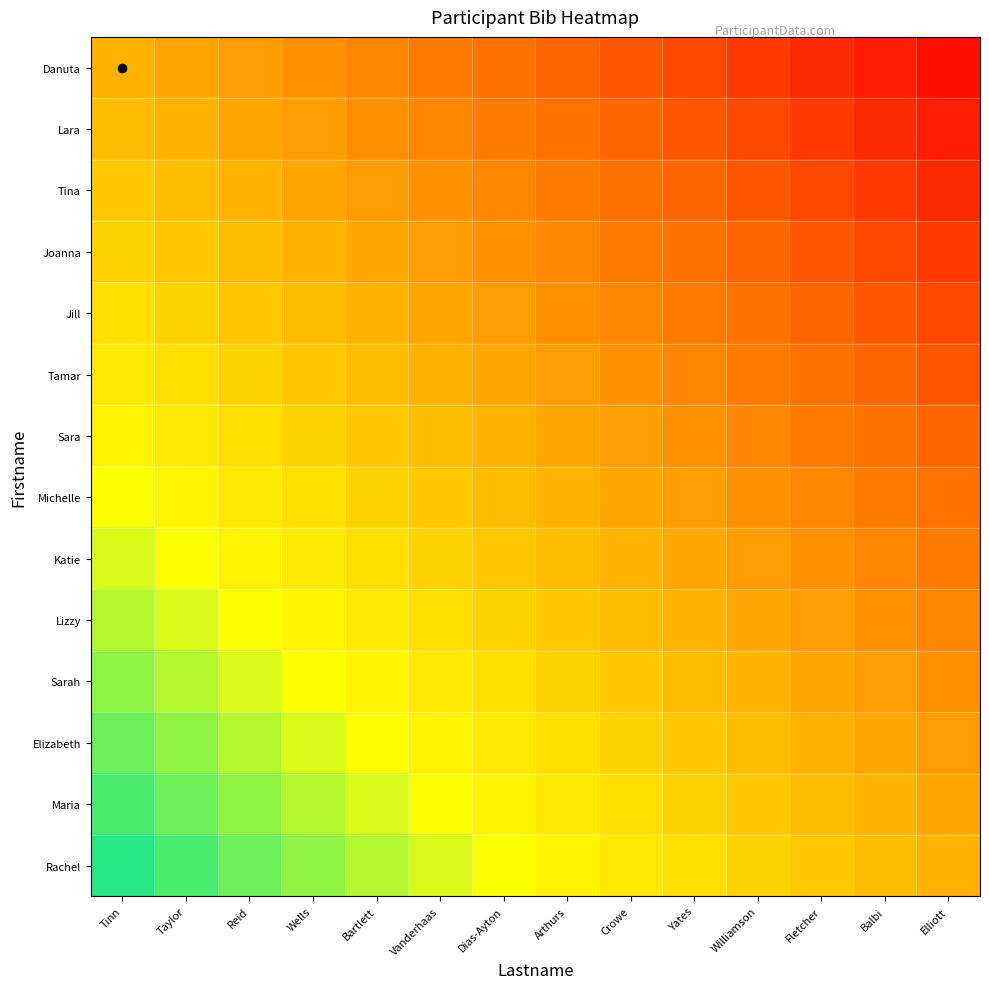

Reading left to right, list all the values displayed in this chart.

Danuta: Tinn=0.0	Taylor=-0.1	Reid=-0.1	Wells=-0.2	Bartlett=-0.3	Vanderhaas=-0.4	Dias-Ayton=-0.4	Arthurs=-0.5	Crowe=-0.6	Yates=-0.6	Williamson=-0.7	Fletcher=-0.8	Balbi=-0.9	Elliott=-0.9
Lara: Tinn=0.1	Taylor=0.0	Reid=-0.1	Wells=-0.1	Bartlett=-0.2	Vanderhaas=-0.3	Dias-Ayton=-0.4	Arthurs=-0.4	Crowe=-0.5	Yates=-0.6	Williamson=-0.6	Fletcher=-0.7	Balbi=-0.8	Elliott=-0.9
Tina: Tinn=0.1	Taylor=0.1	Reid=0.0	Wells=-0.1	Bartlett=-0.1	Vanderhaas=-0.2	Dias-Ayton=-0.3	Arthurs=-0.4	Crowe=-0.4	Yates=-0.5	Williamson=-0.6	Fletcher=-0.6	Balbi=-0.7	Elliott=-0.8
Joanna: Tinn=0.2	Taylor=0.1	Reid=0.1	Wells=0.0	Bartlett=-0.1	Vanderhaas=-0.1	Dias-Ayton=-0.2	Arthurs=-0.3	Crowe=-0.4	Yates=-0.4	Williamson=-0.5	Fletcher=-0.6	Balbi=-0.6	Elliott=-0.7
Jill: Tinn=0.3	Taylor=0.2	Reid=0.1	Wells=0.1	Bartlett=0.0	Vanderhaas=-0.1	Dias-Ayton=-0.1	Arthurs=-0.2	Crowe=-0.3	Yates=-0.4	Williamson=-0.4	Fletcher=-0.5	Balbi=-0.6	Elliott=-0.6
Tamar: Tinn=0.4	Taylor=0.3	Reid=0.2	Wells=0.1	Bartlett=0.1	Vanderhaas=0.0	Dias-Ayton=-0.1	Arthurs=-0.1	Crowe=-0.2	Yates=-0.3	Williamson=-0.4	Fletcher=-0.4	Balbi=-0.5	Elliott=-0.6
Sara: Tinn=0.4	Taylor=0.4	Reid=0.3	Wells=0.2	Bartlett=0.1	Vanderhaas=0.1	Dias-Ayton=0.0	Arthurs=-0.1	Crowe=-0.1	Yates=-0.2	Williamson=-0.3	Fletcher=-0.4	Balbi=-0.4	Elliott=-0.5
Michelle: Tinn=0.5	Taylor=0.4	Reid=0.4	Wells=0.3	Bartlett=0.2	Vanderhaas=0.1	Dias-Ayton=0.1	Arthurs=0.0	Crowe=-0.1	Yates=-0.1	Williamson=-0.2	Fletcher=-0.3	Balbi=-0.4	Elliott=-0.4
Katie: Tinn=0.6	Taylor=0.5	Reid=0.4	Wells=0.4	Bartlett=0.3	Vanderhaas=0.2	Dias-Ayton=0.1	Arthurs=0.1	Crowe=0.0	Yates=-0.1	Williamson=-0.1	Fletcher=-0.2	Balbi=-0.3	Elliott=-0.4
Lizzy: Tinn=0.6	Taylor=0.6	Reid=0.5	Wells=0.4	Bartlett=0.4	Vanderhaas=0.3	Dias-Ayton=0.2	Arthurs=0.1	Crowe=0.1	Yates=0.0	Williamson=-0.1	Fletcher=-0.1	Balbi=-0.2	Elliott=-0.3
Sarah: Tinn=0.7	Taylor=0.6	Reid=0.6	Wells=0.5	Bartlett=0.4	Vanderhaas=0.4	Dias-Ayton=0.3	Arthurs=0.2	Crowe=0.1	Yates=0.1	Williamson=0.0	Fletcher=-0.1	Balbi=-0.1	Elliott=-0.2
Elizabeth: Tinn=0.8	Taylor=0.7	Reid=0.6	Wells=0.6	Bartlett=0.5	Vanderhaas=0.4	Dias-Ayton=0.4	Arthurs=0.3	Crowe=0.2	Yates=0.1	Williamson=0.1	Fletcher=0.0	Balbi=-0.1	Elliott=-0.1
Maria: Tinn=0.9	Taylor=0.8	Reid=0.7	Wells=0.6	Bartlett=0.6	Vanderhaas=0.5	Dias-Ayton=0.4	Arthurs=0.4	Crowe=0.3	Yates=0.2	Williamson=0.1	Fletcher=0.1	Balbi=0.0	Elliott=-0.1
Rachel: Tinn=0.9	Taylor=0.9	Reid=0.8	Wells=0.7	Bartlett=0.6	Vanderhaas=0.6	Dias-Ayton=0.5	Arthurs=0.4	Crowe=0.4	Yates=0.3	Williamson=0.2	Fletcher=0.1	Balbi=0.1	Elliott=0.0